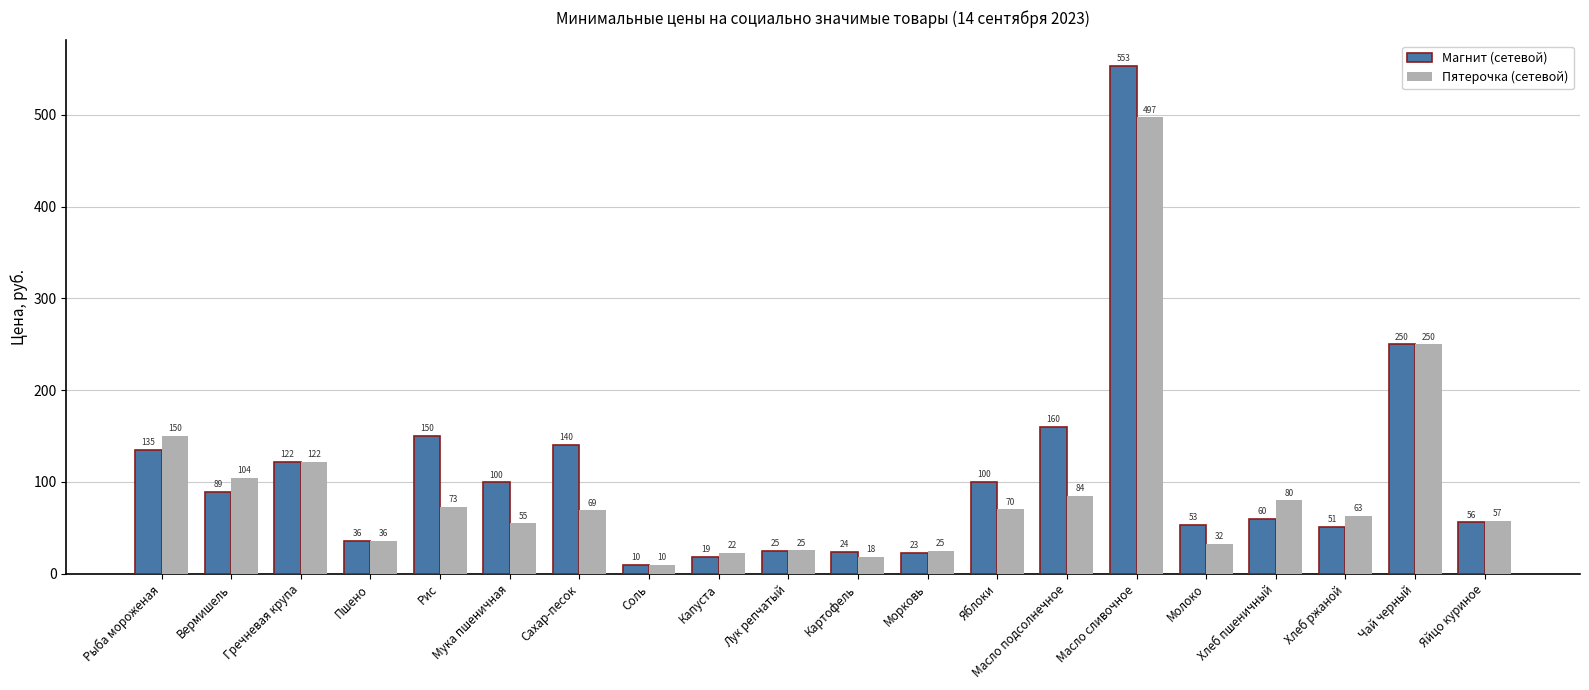

What is the sum of the Магнит (сетевой) values at Масло подсолнечное and Капуста?

178.8